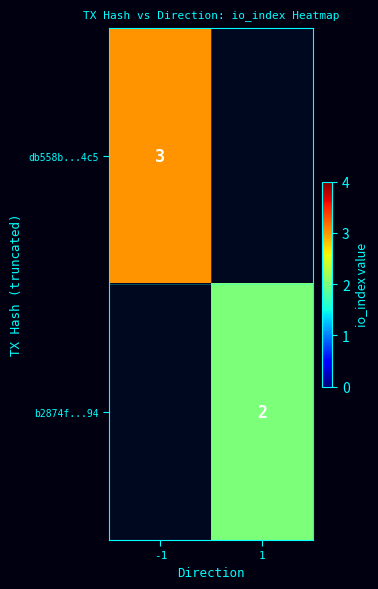

The b2874f...94 series shows 1 at 1. True or false?

False